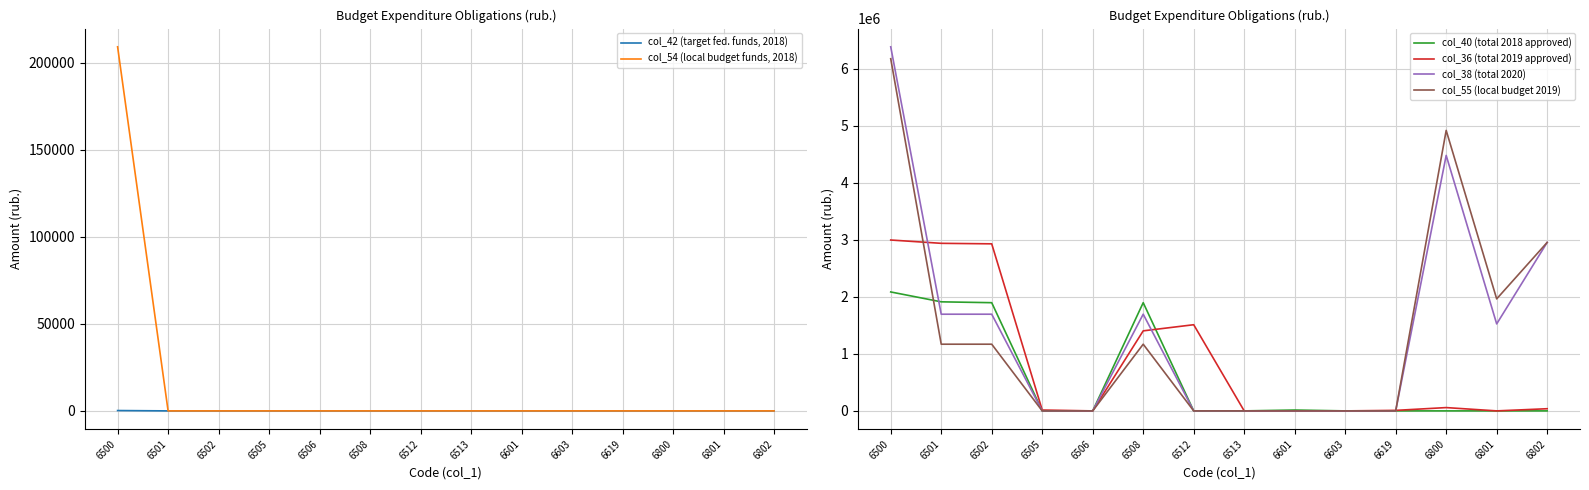

Reading left to right, extract all data points from this chart.

col_42 (target fed. funds, 2018): 200	0	0	0	0	0	0	0	0	0	0	0	0	0
col_54 (local budget funds, 2018): 209200	0	0	0	0	0	0	0	0	0	0	0	0	0
col_40 (total 2018 approved): 2087000	1913700	1898700	0	0	1898700	0	0	15000	0	0	0	0	0
col_36 (total 2019 approved): 2998400	2940400	2931400	15000	0	1404400	1512000	0	0	0	9000	58000	0	38000
col_38 (total 2020): 6388800	1696500	1696500	0	0	1696500	0	0	0	0	0	4482900	1526500	2956400
col_55 (local budget 2019): 6179400	1170200	1170200	0	0	1170200	0	0	0	0	0	4921900	1965500	2956400